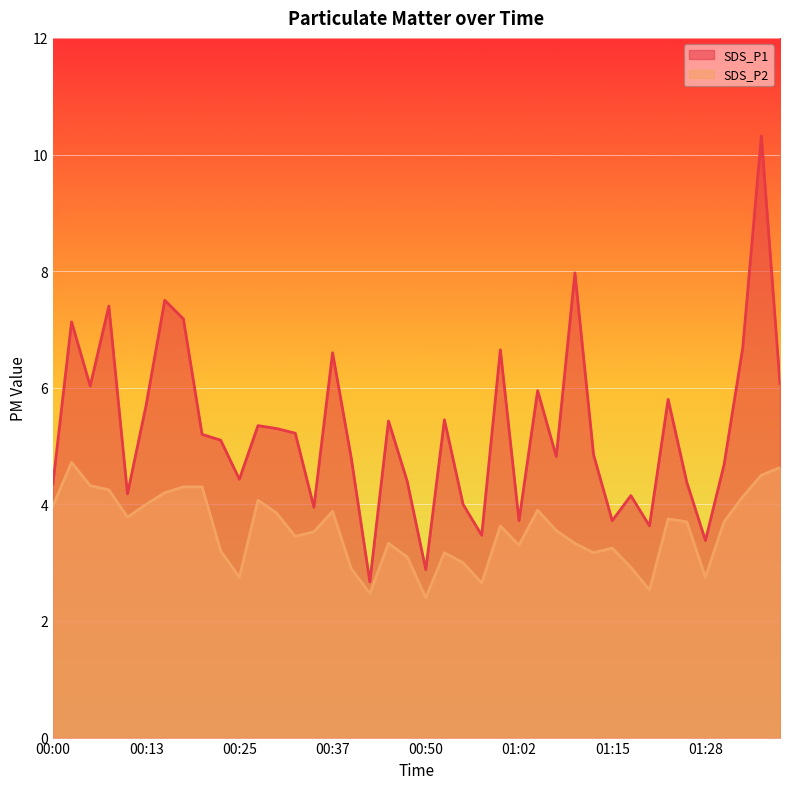

How many data points in SDS_P2 are less than 3?

8